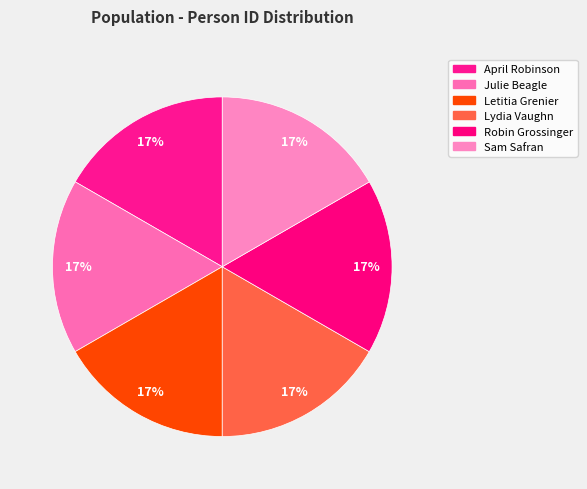

To the nearest percent, what portion does Letitia Grenier represent?

17%